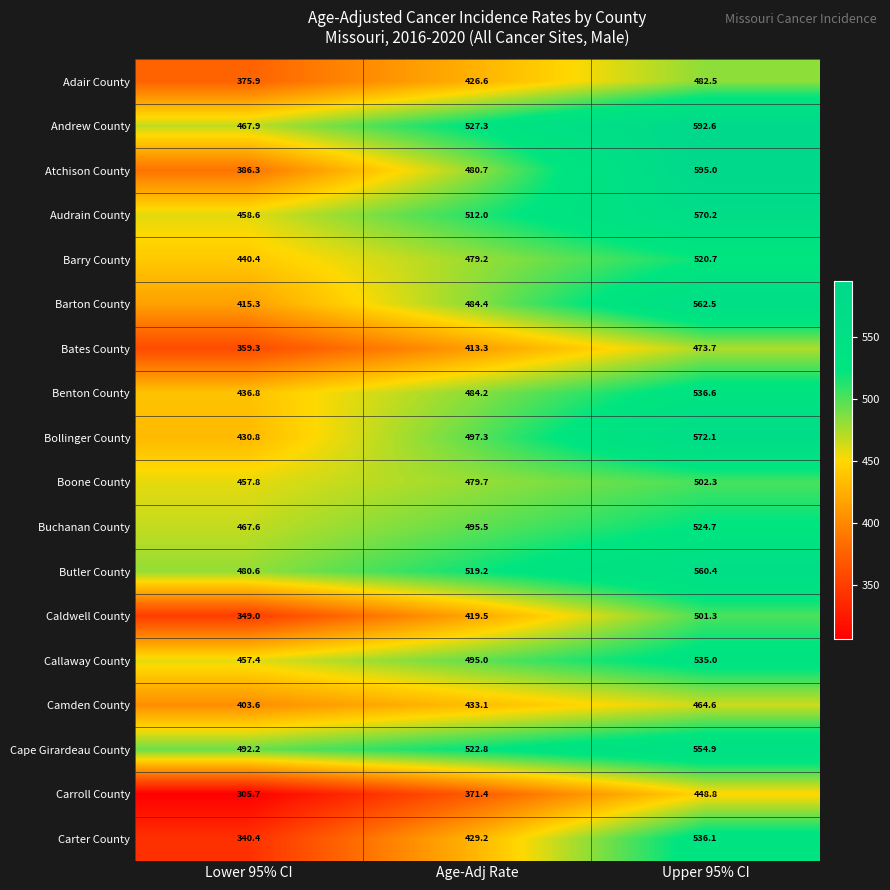

At which category does the chart reach its minimum across all series?

Lower 95% CI